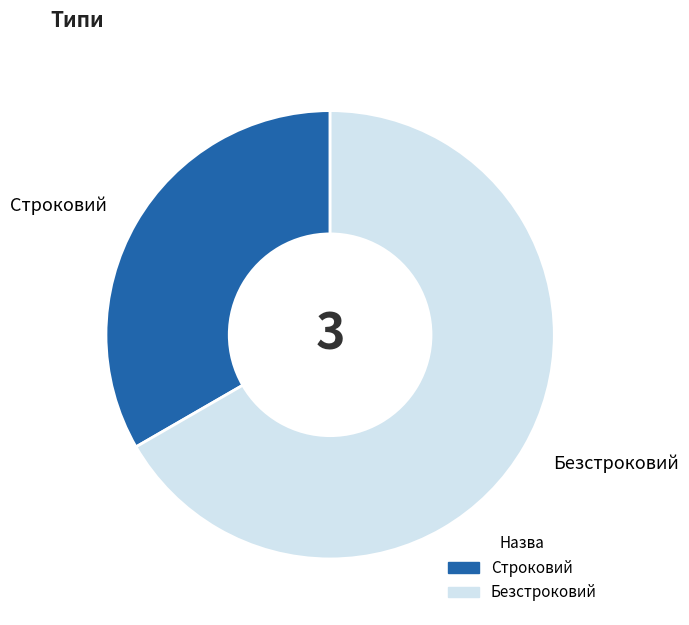

Do Строковий and Безстроковий together represent more than half of the pie?

Yes